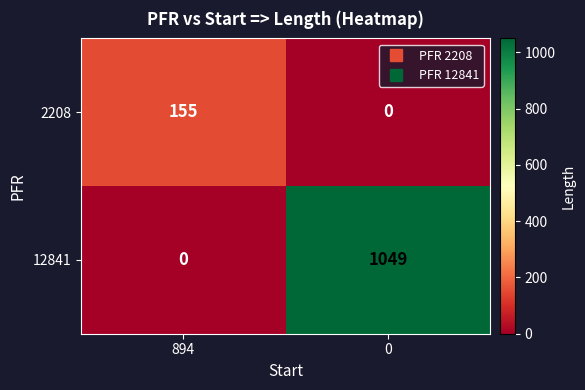

Reading left to right, transcribe all the data shown in this chart.

2208: 155	0
12841: 0	1049